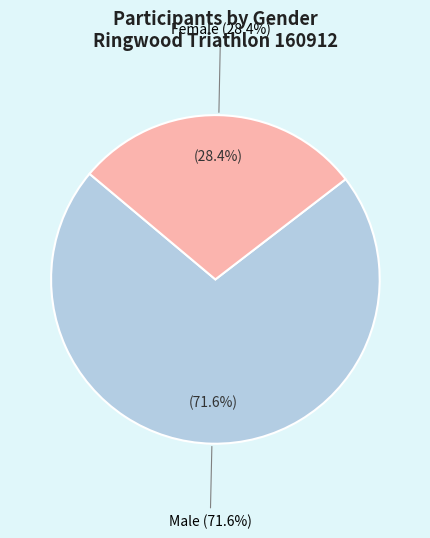

Do Female and Male together represent more than half of the pie?

Yes